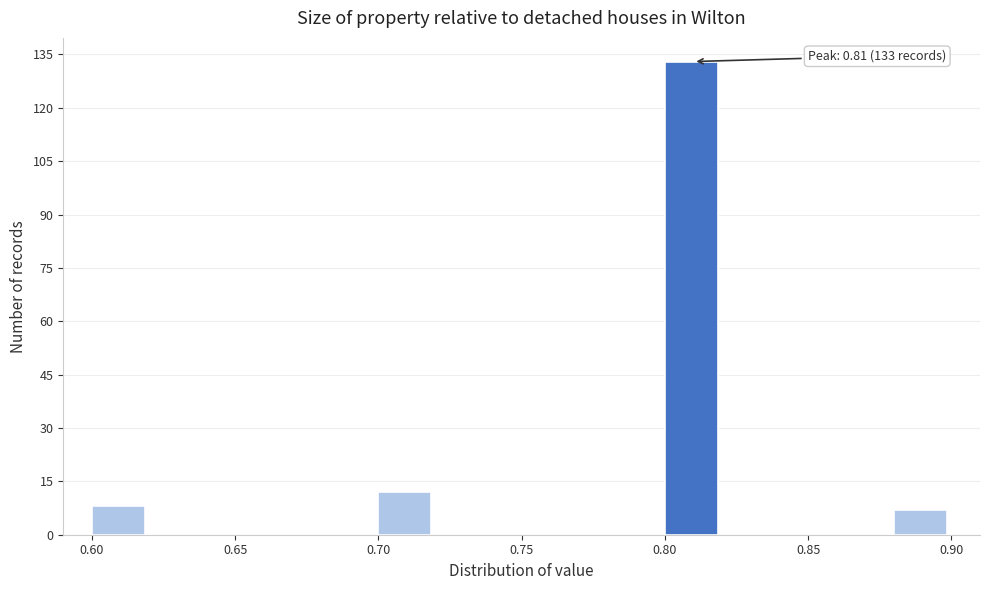

Over which range of the x-axis is the bar tallest?

0.80 to 0.82